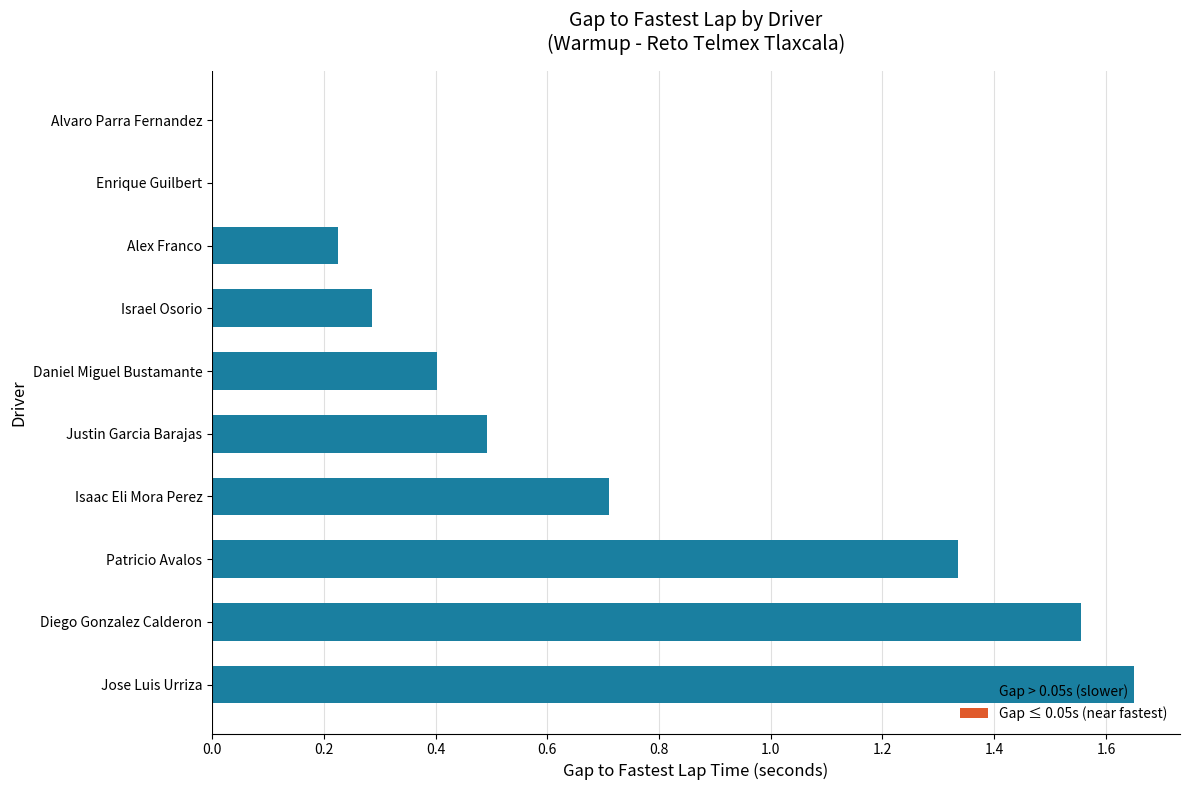

True or false: the data shows 0.5 at Isaac Eli Mora Perez.

False